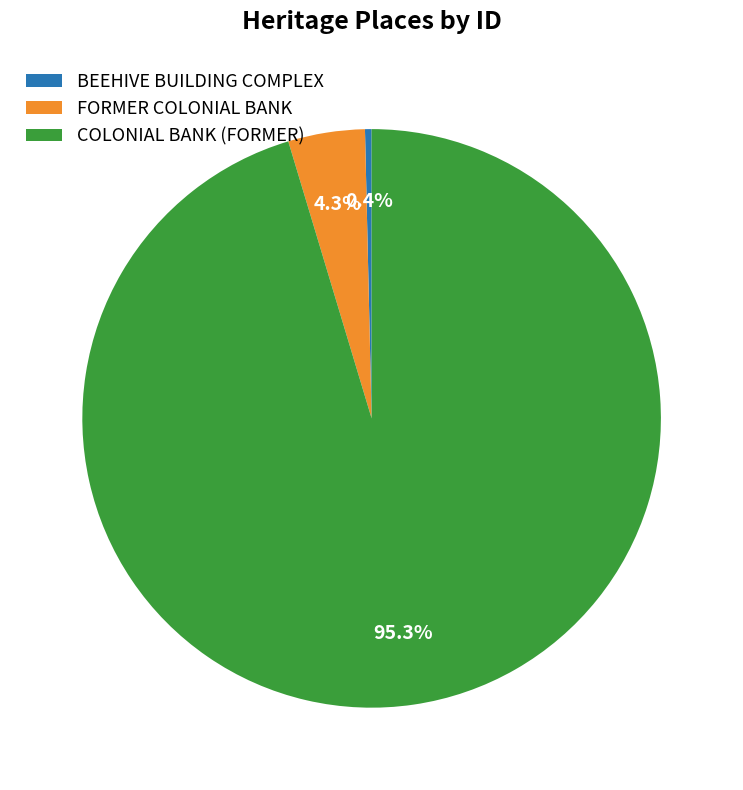

To the nearest percent, what portion does COLONIAL BANK (FORMER) represent?

95%